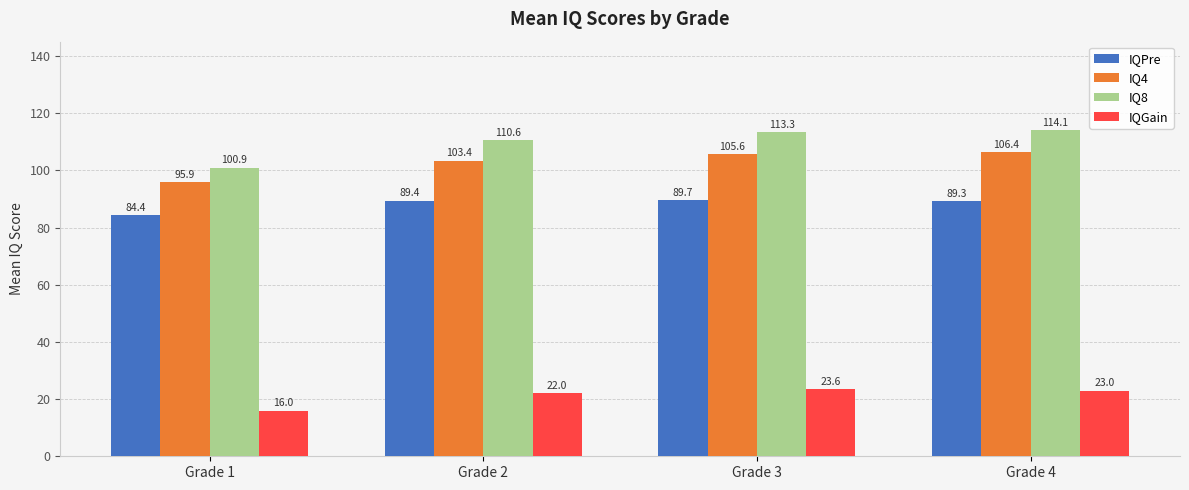

The value of IQPre at Grade 3 is 89.7. True or false?

True